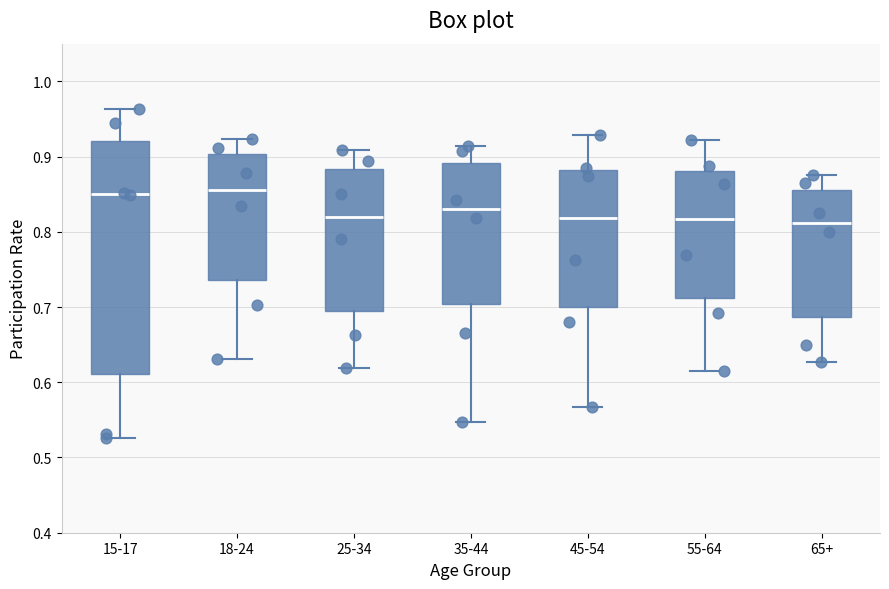

Where does the median line of the box for 55-64 sit on the y-axis? The values are not printed on the chart, so give them approximately, as read against the axis.

0.82